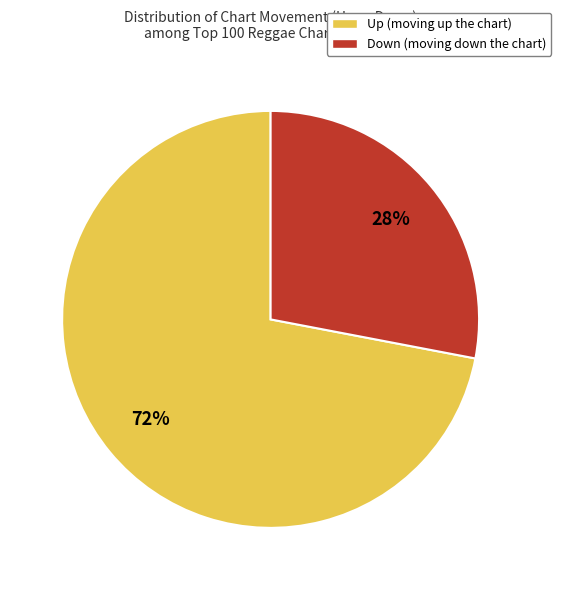

To the nearest percent, what is the average slice percentage?

50%